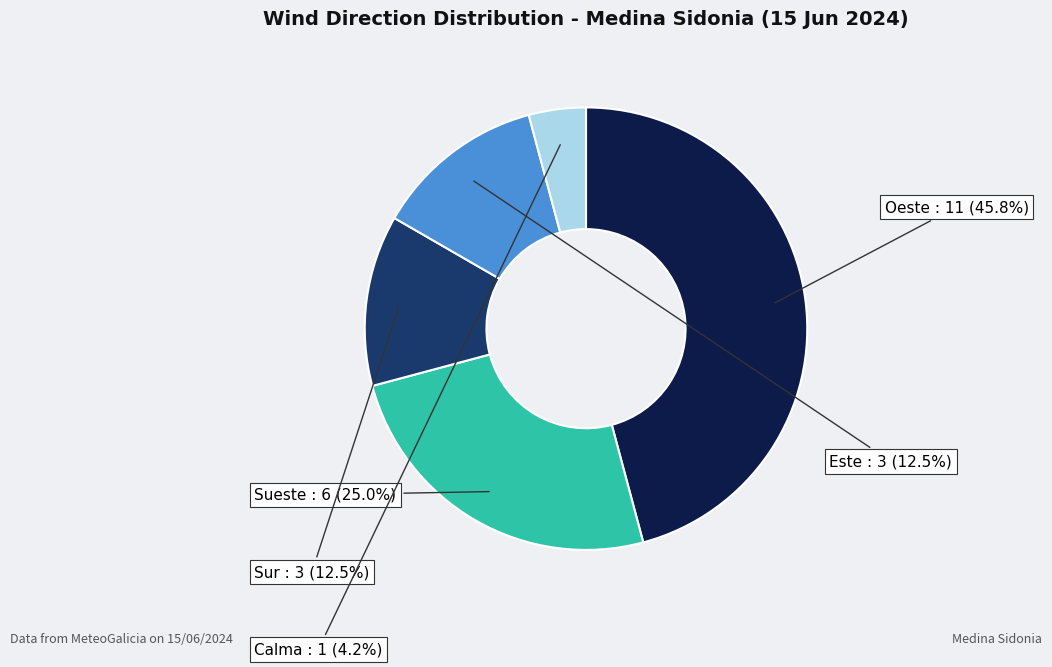

Is there any slice that represents more than half of the pie?

No